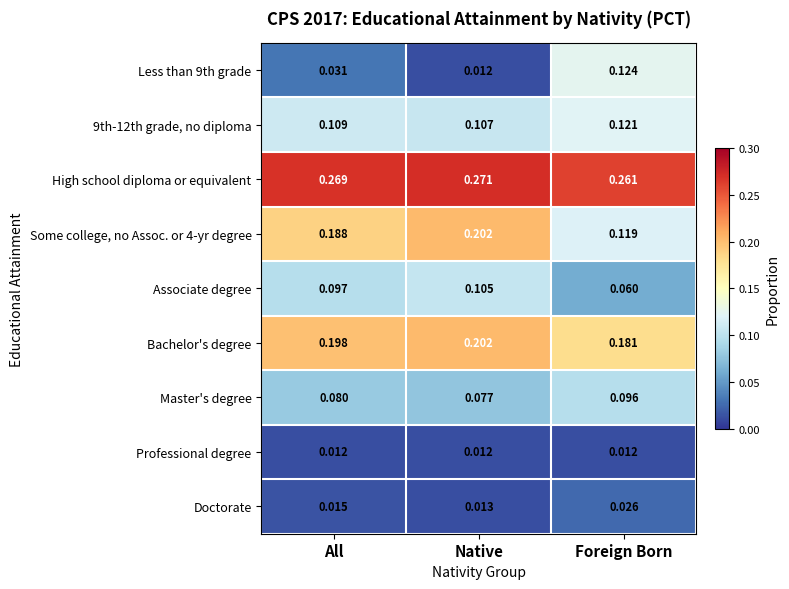

At which label does 9th-12th grade, no diploma reach its minimum?

Native